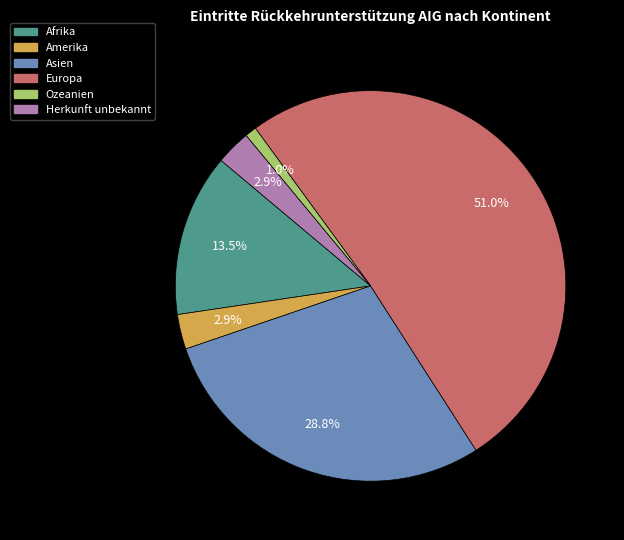

To the nearest percent, what is the combined percentage of Amerika and Ozeanien?

4%